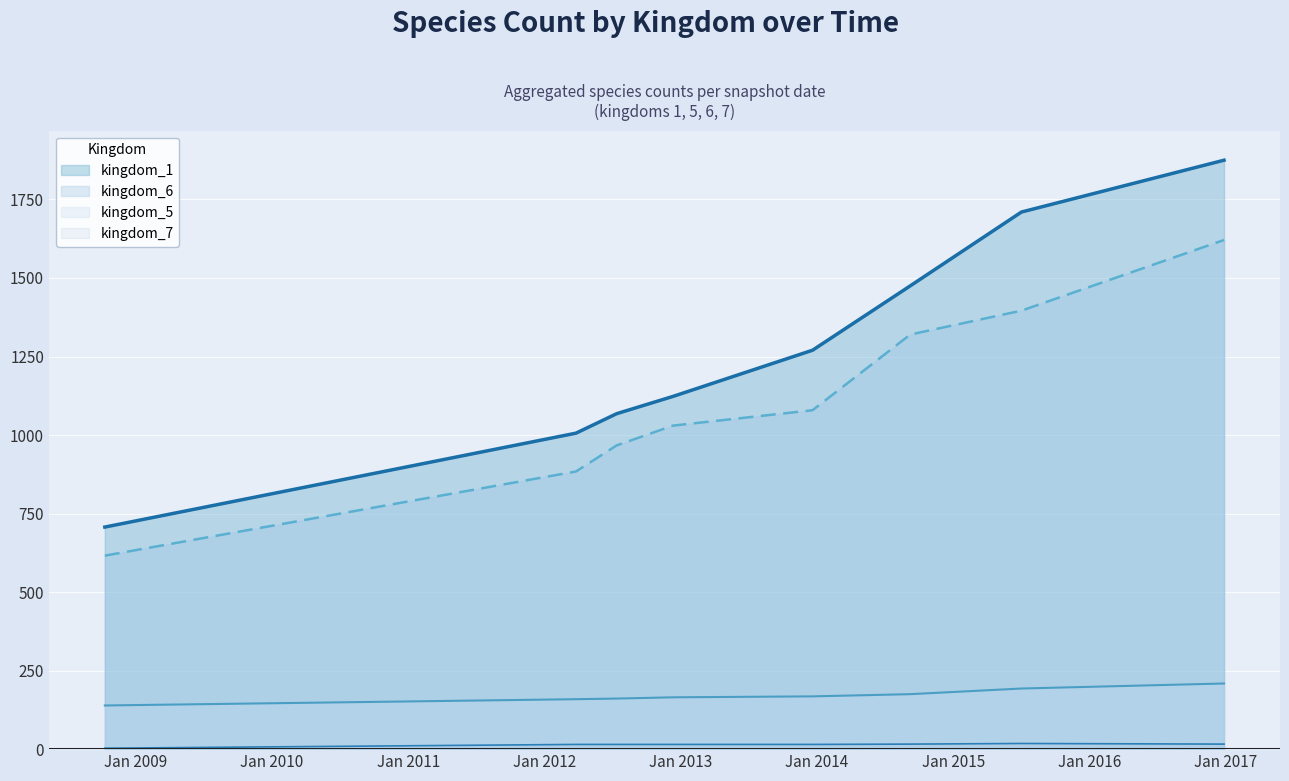

What is the lowest value of the kingdom_5 series?

139